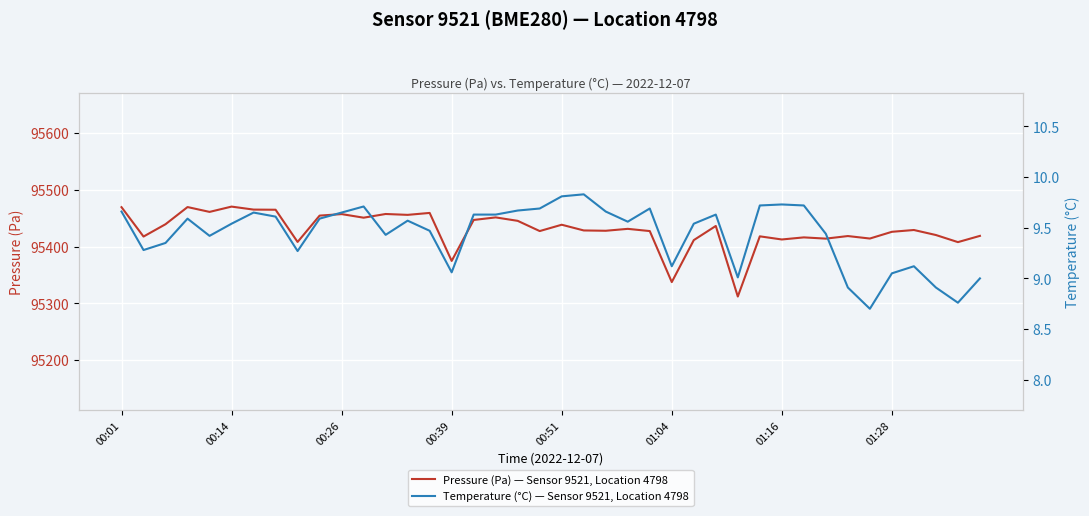

How many categories are shown in the chart?

40